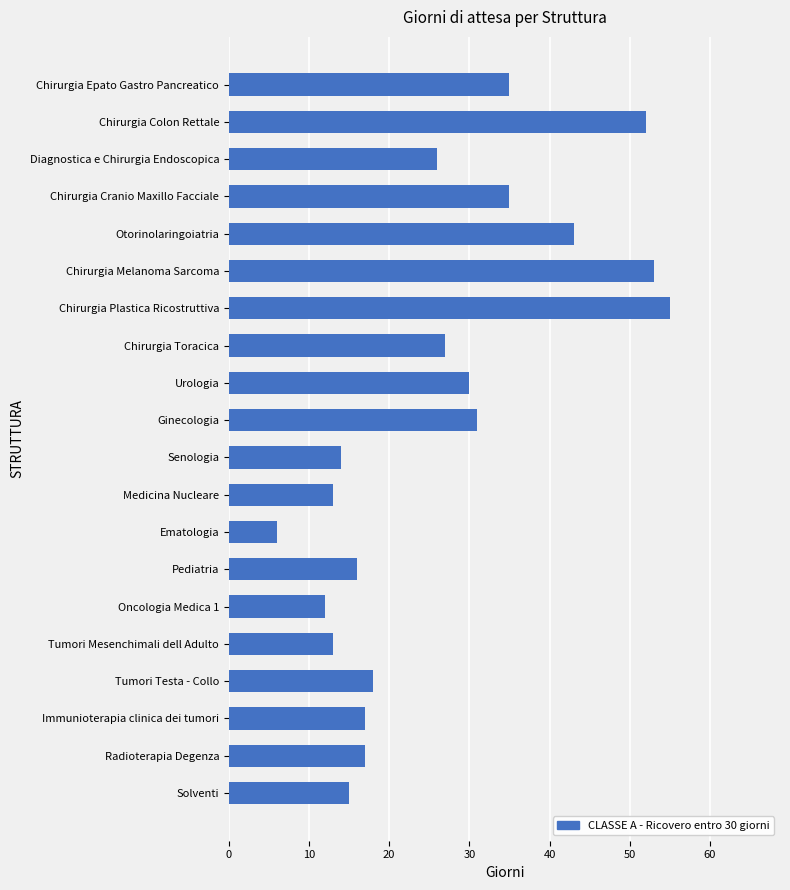

Which category has the lowest value across all series?

Ematologia